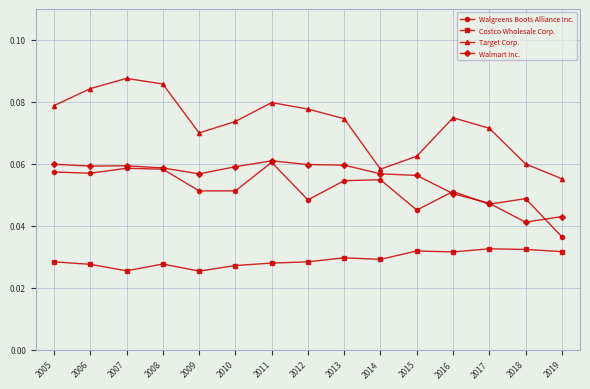

Which series has the largest total across all categories?

Target Corp.